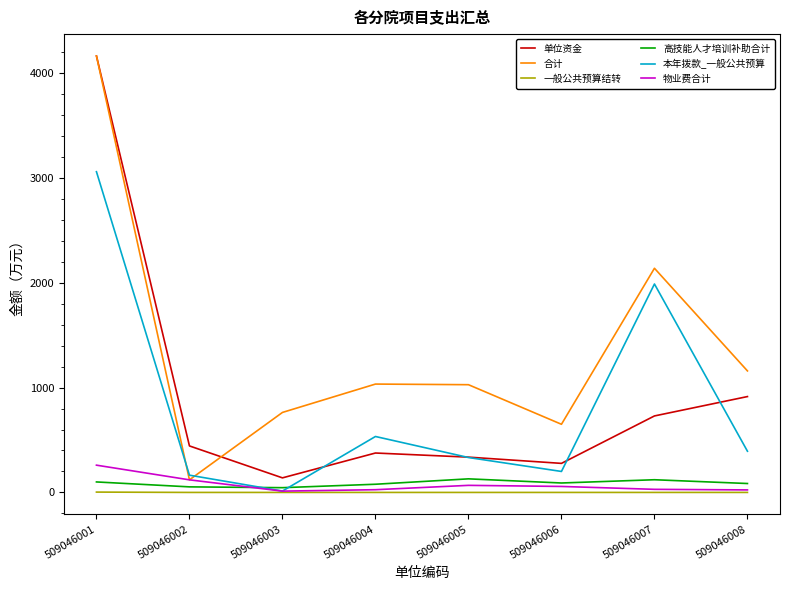

Is it true that 本年拨款_一般公共预算 equals 333.0 at 509046005?

True